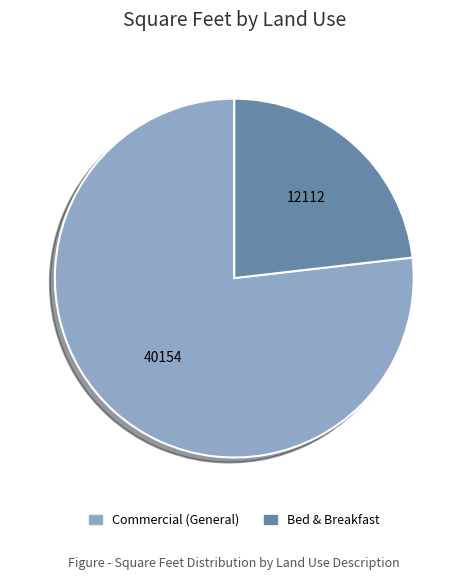

Is there any slice that represents more than half of the pie?

Yes